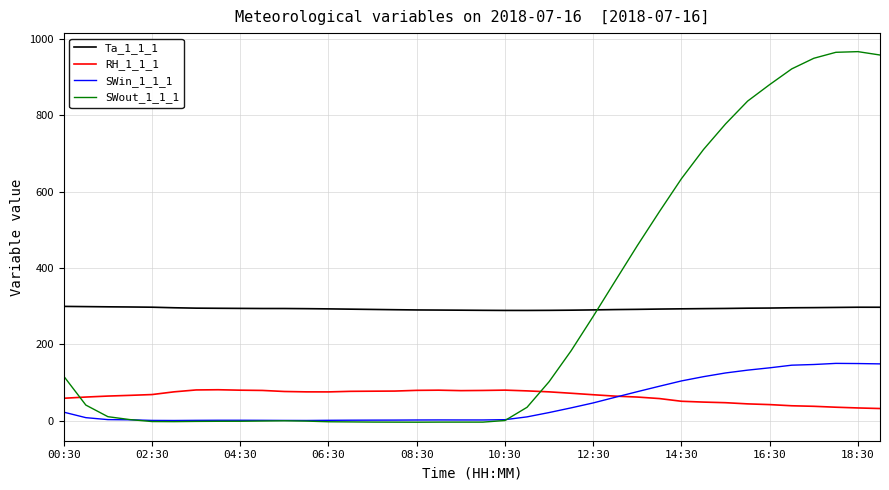

True or false: SWin_1_1_1 and Ta_1_1_1 intersect in this chart.

False